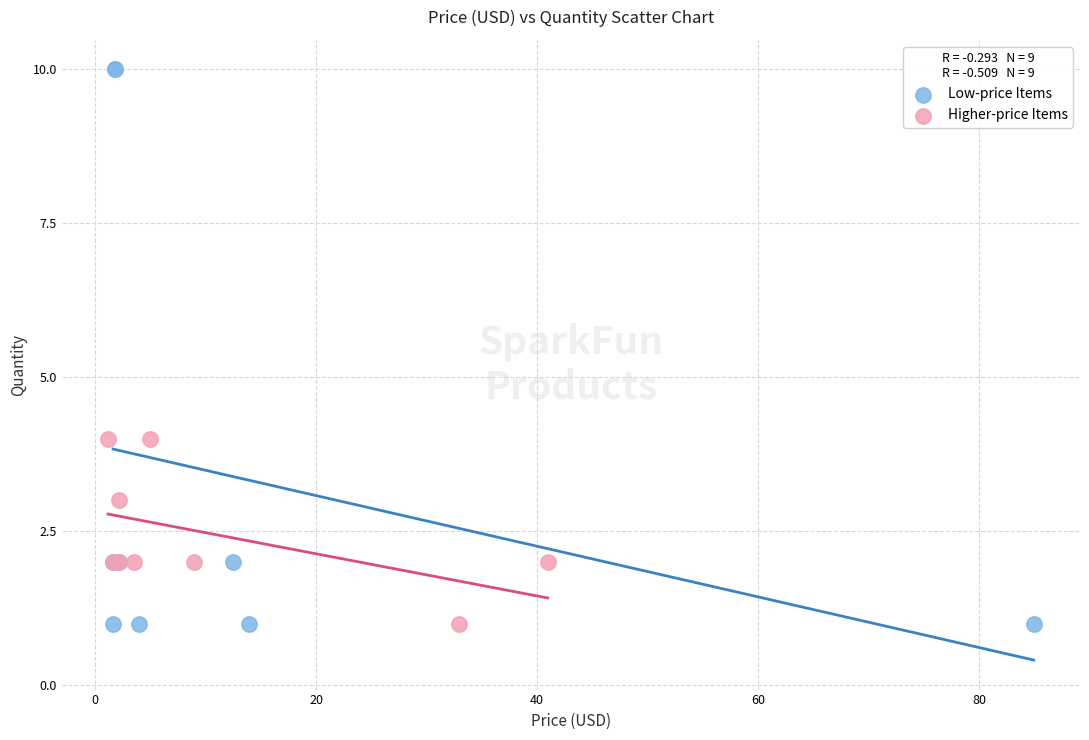

Which series reaches the maximum Y coordinate?

Low-price Items